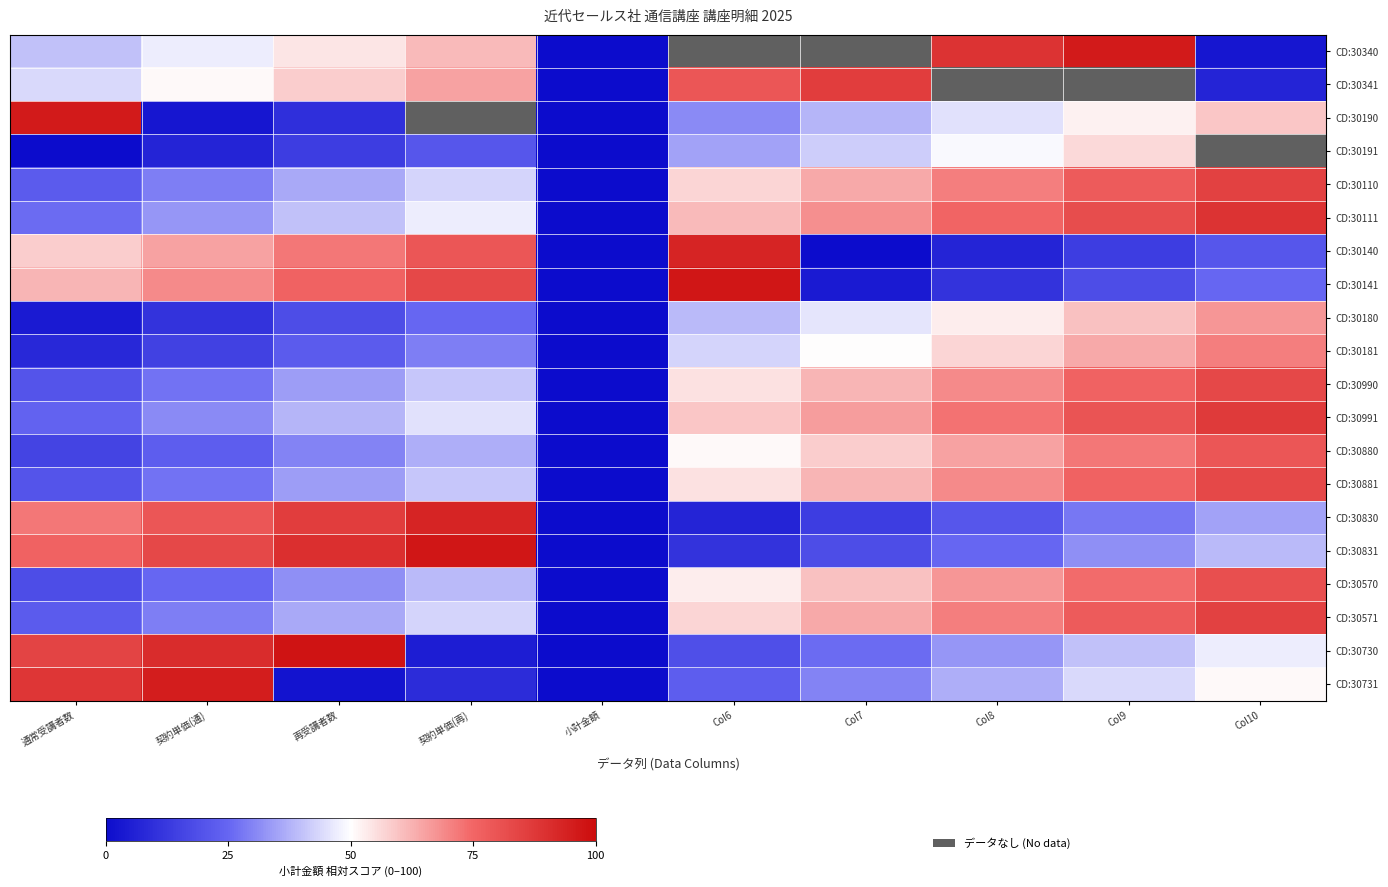

Is it true that CD:30141 equals 4.0 at Col7?

True